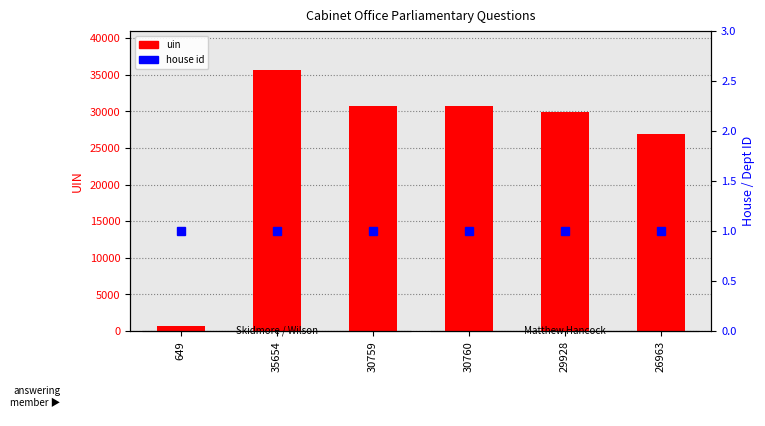

Which has a higher value, 35654 or 26963?

35654